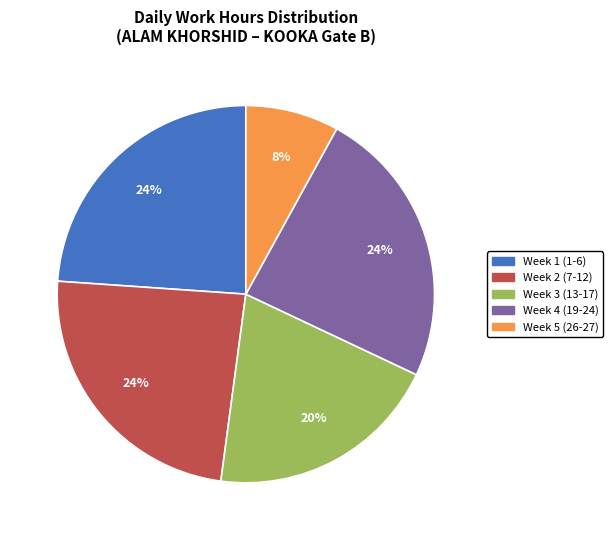

How many segments does this pie chart have?

5